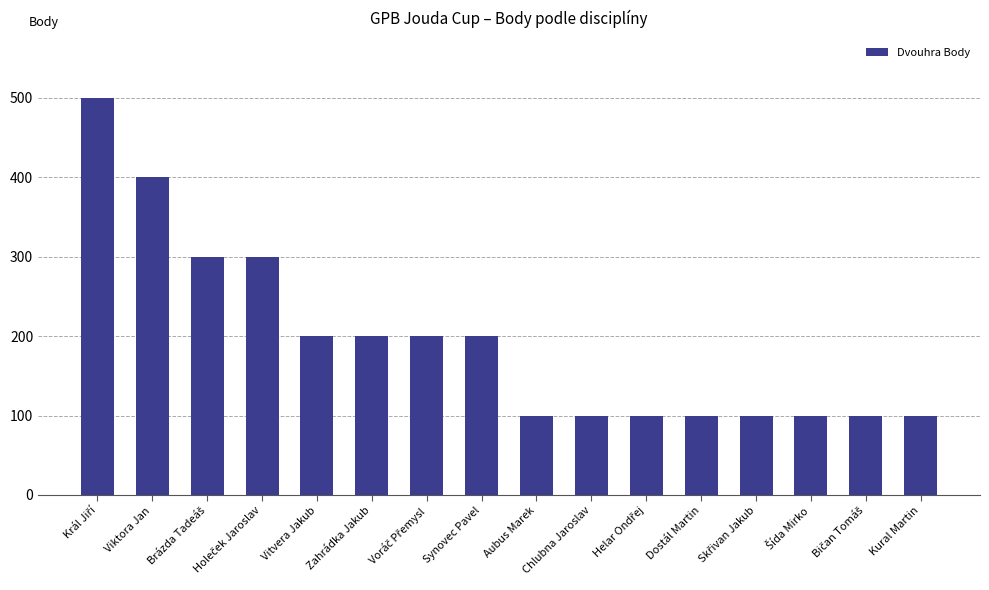

What is the difference between the second highest and second lowest values?

300